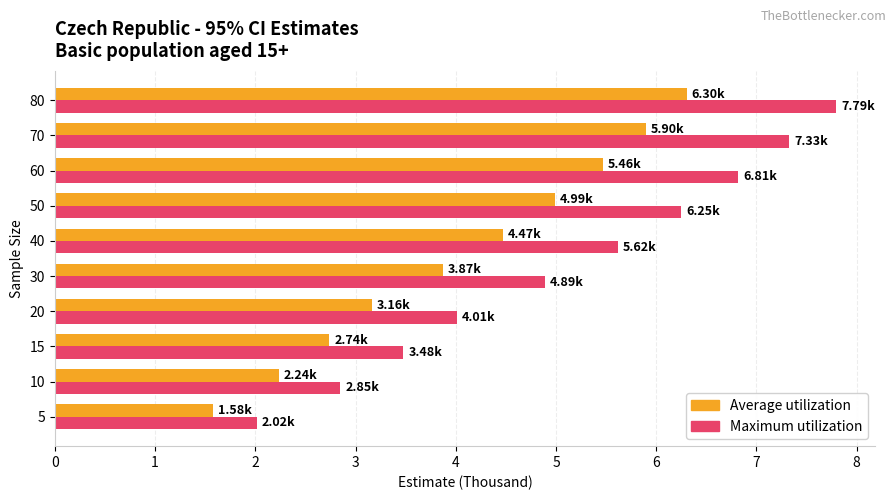

What is the total value across all series at 60?

12.3